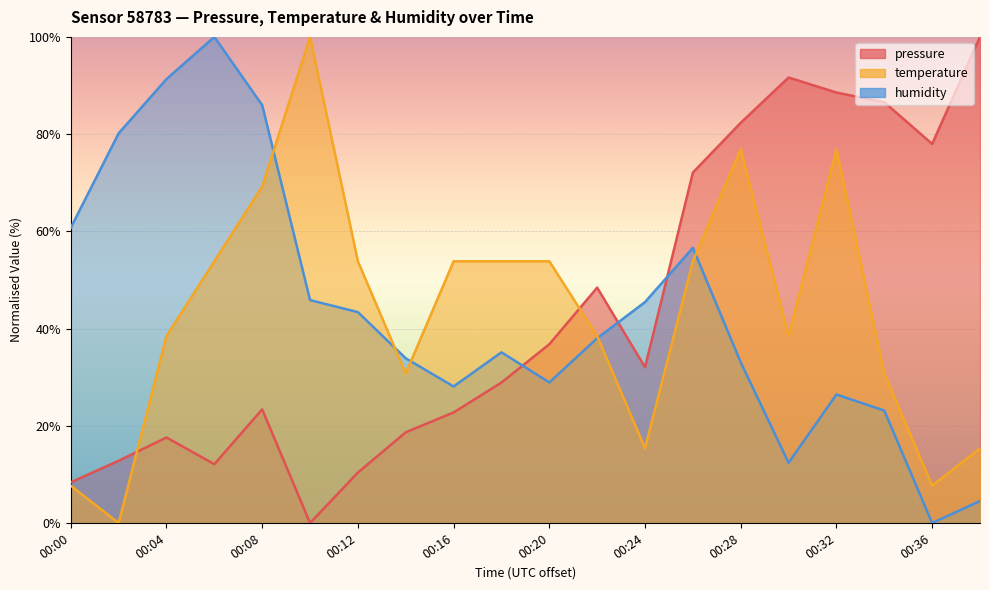

What is the value of the pressure point at the 18th from the left?

86.6